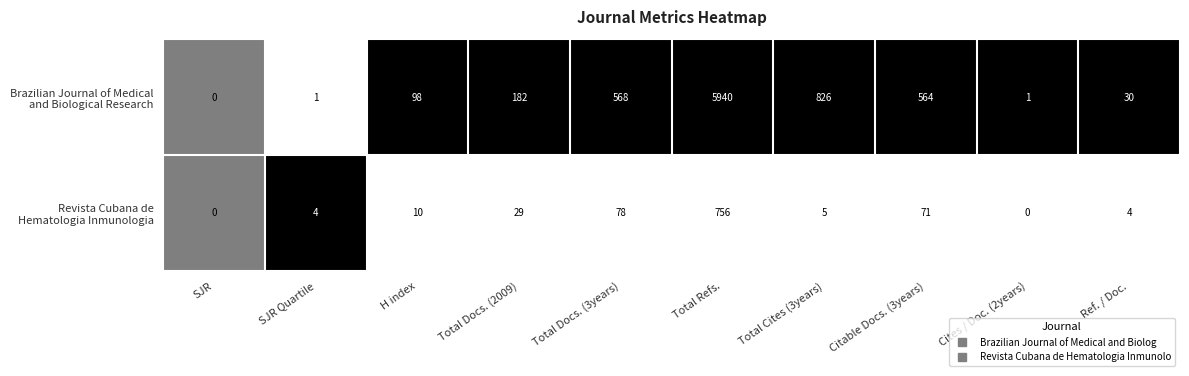

What is the total value across all series at Total Docs. (2009)?

211